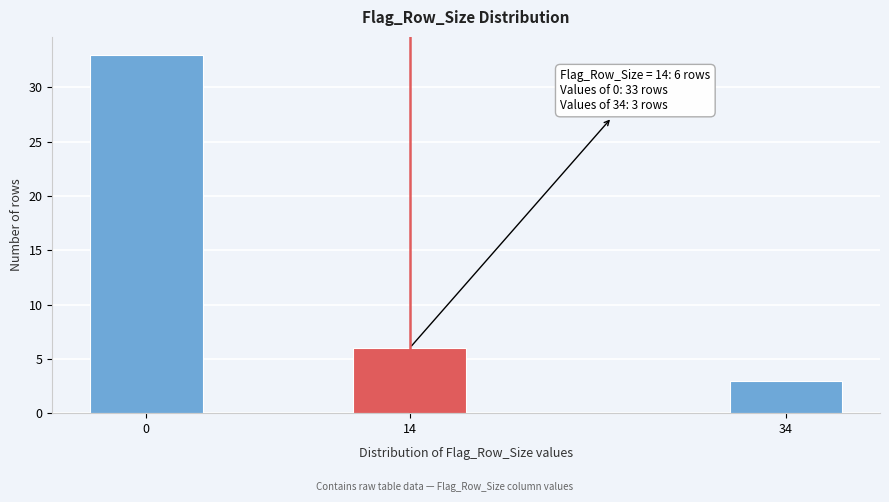

Reading right to left, extract all data points from this chart.

3	6	33